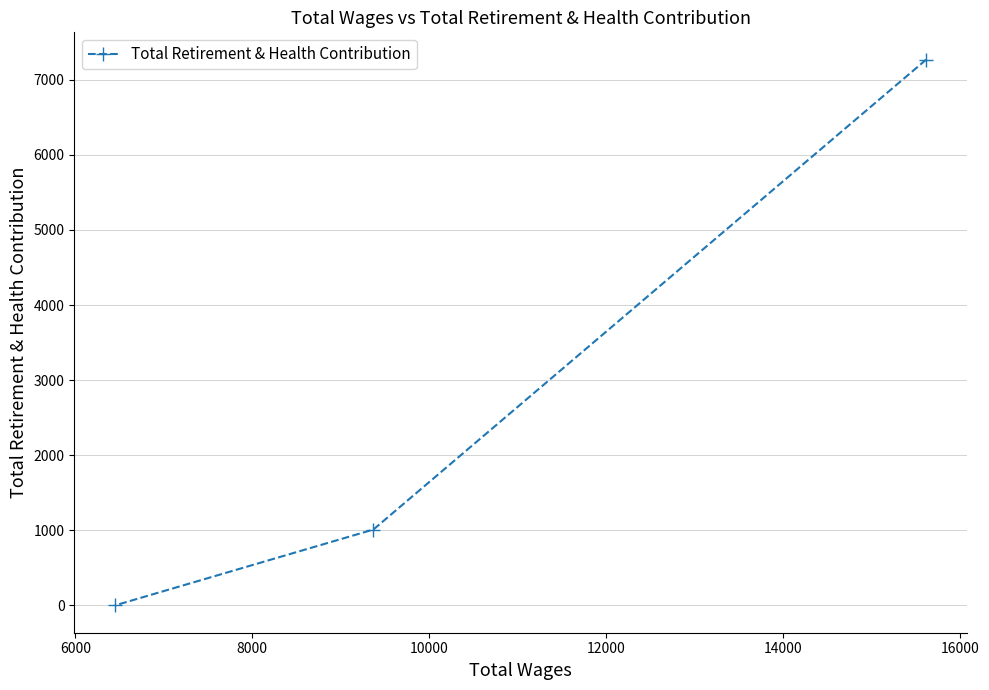

How many series are shown in this chart?

1